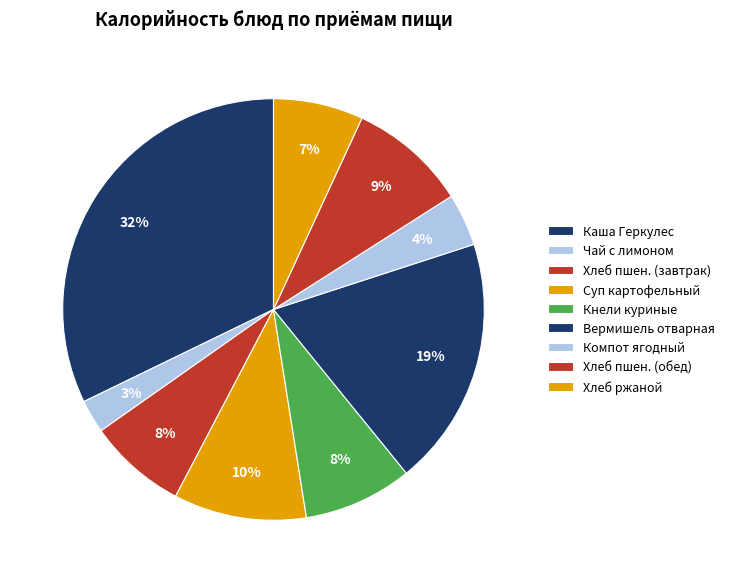

How many segments does this pie chart have?

9